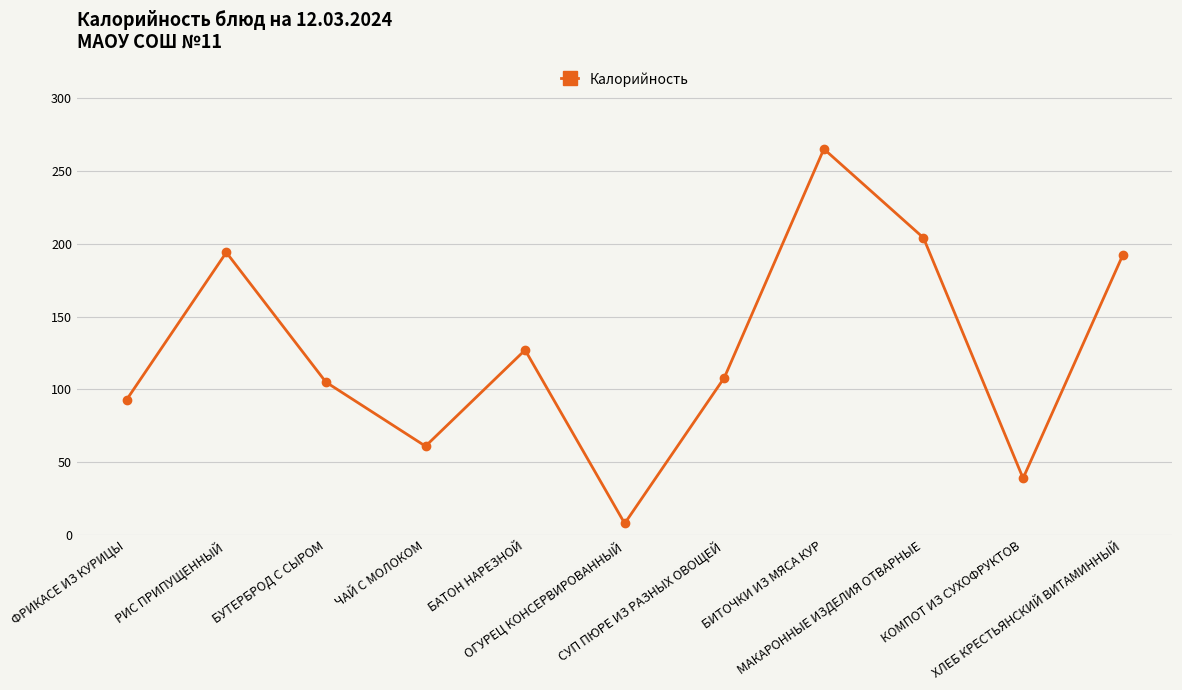

How many lines are shown in the chart?

1